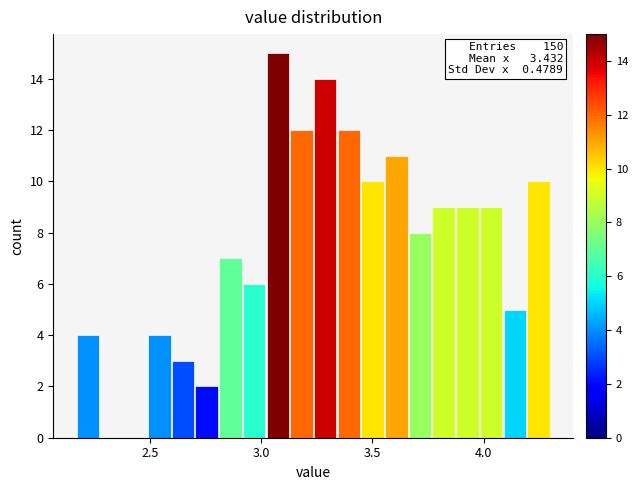

Around what value on the x-axis is the tallest bar? Give the approximate position of its centre, as read against the axis.

3.10